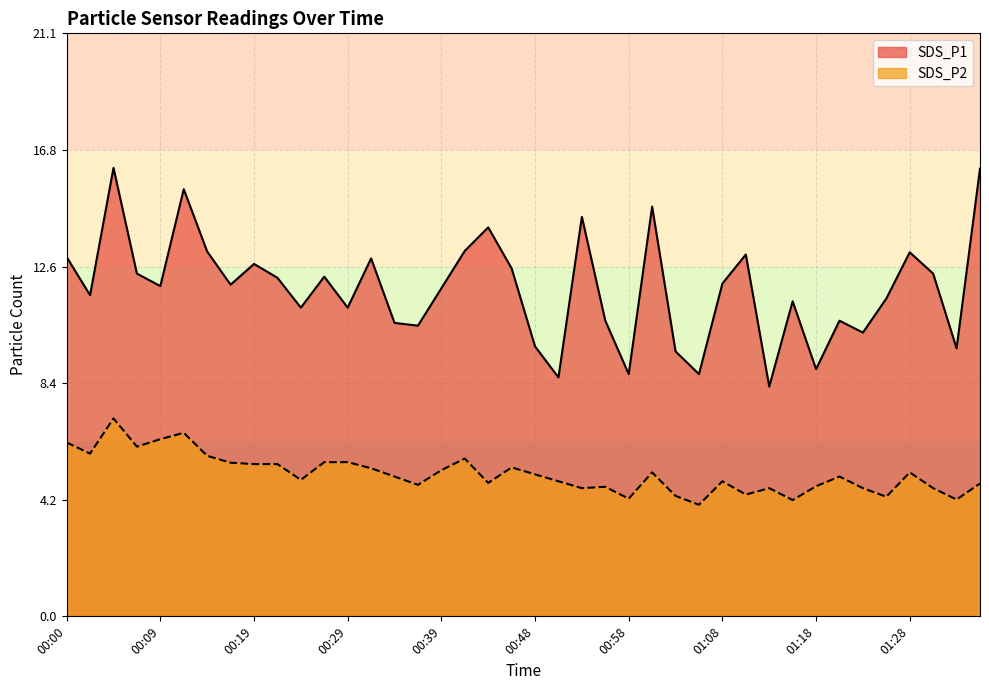

True or false: SDS_P2 and SDS_P1 intersect in this chart.

False